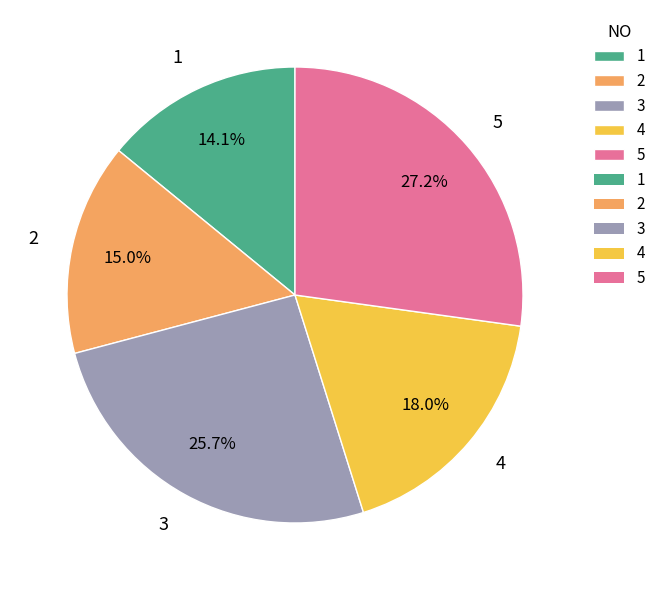

To the nearest percent, what percentage of the pie is 3?

26%